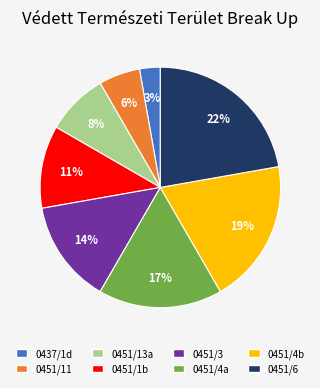

How many segments does this pie chart have?

8